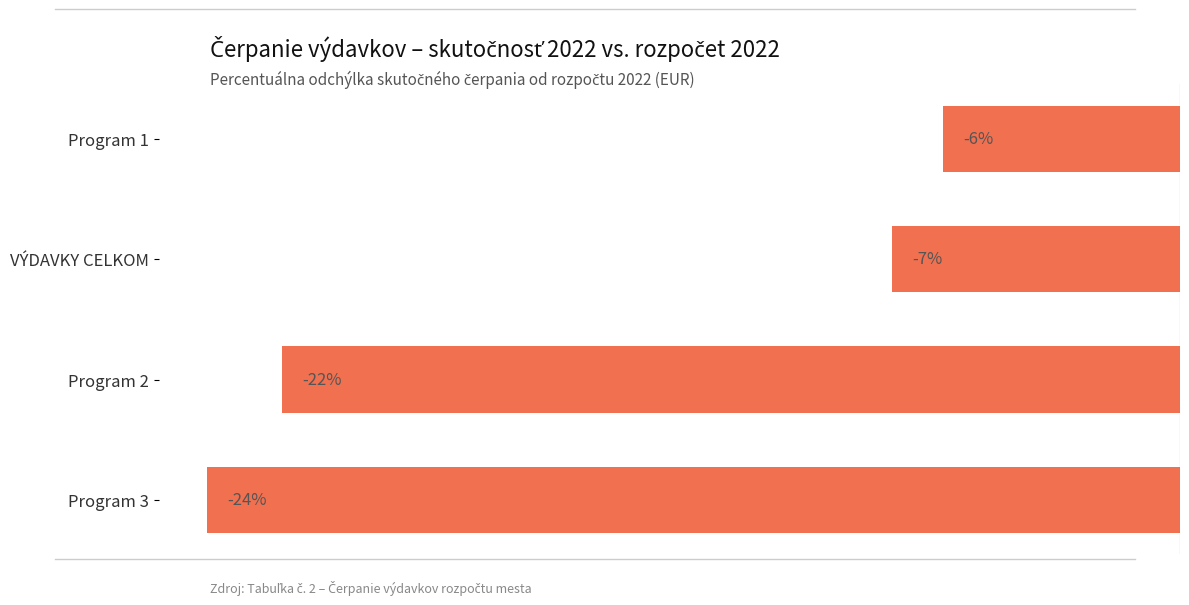

Does the chart contain any negative values?

Yes